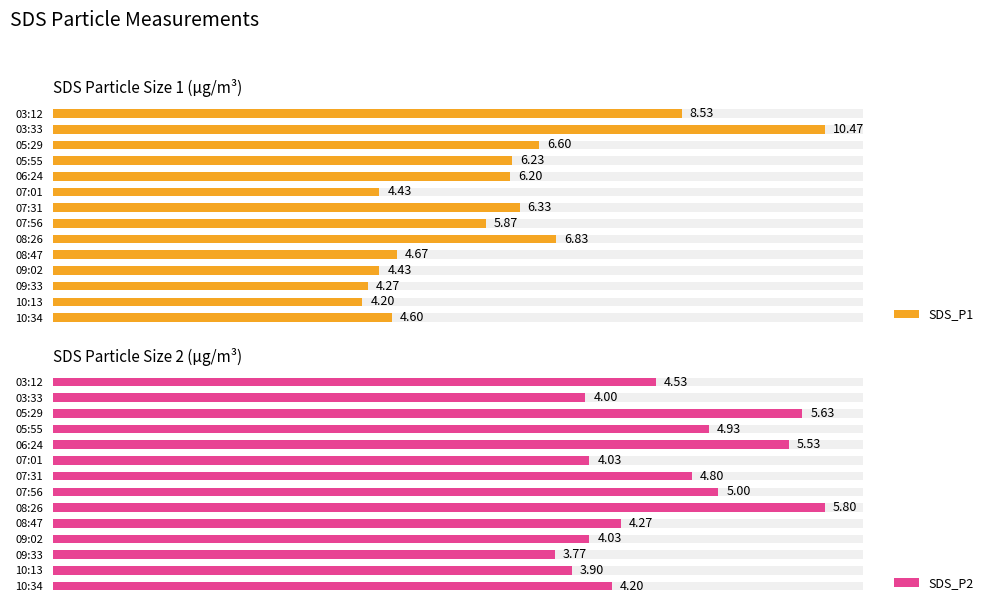

What is the difference between the second highest and second lowest values in the SDS_P2 series?

1.7